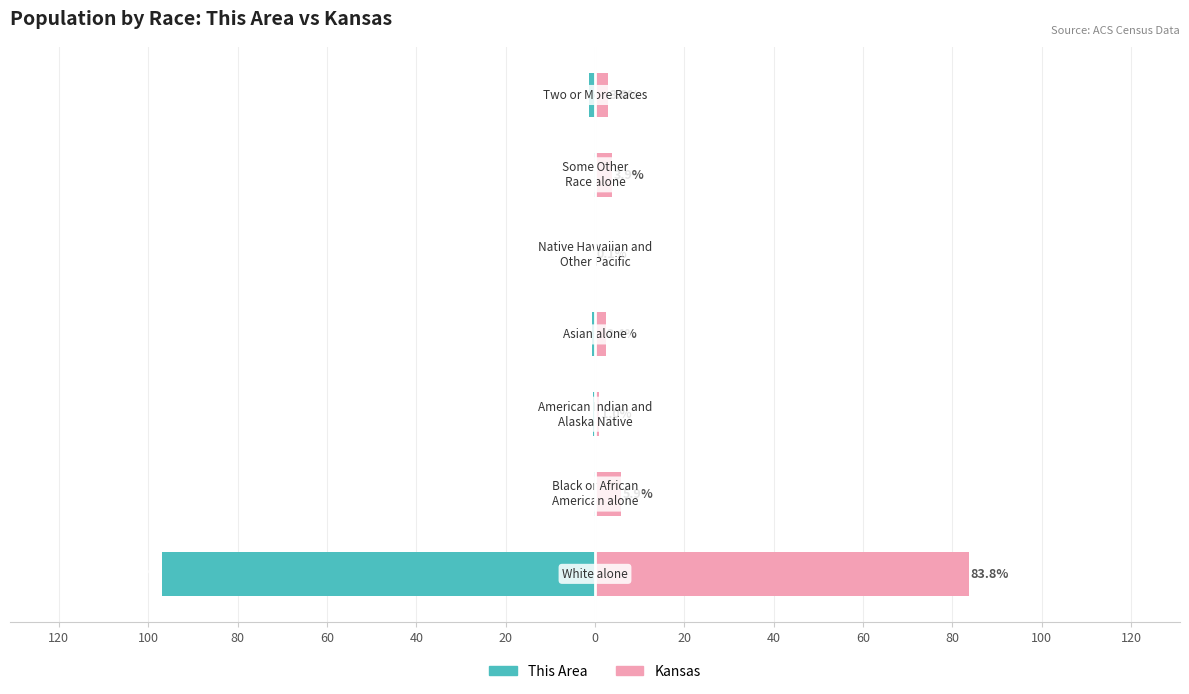

Which series changed the most between 80 and 40?

Kansas